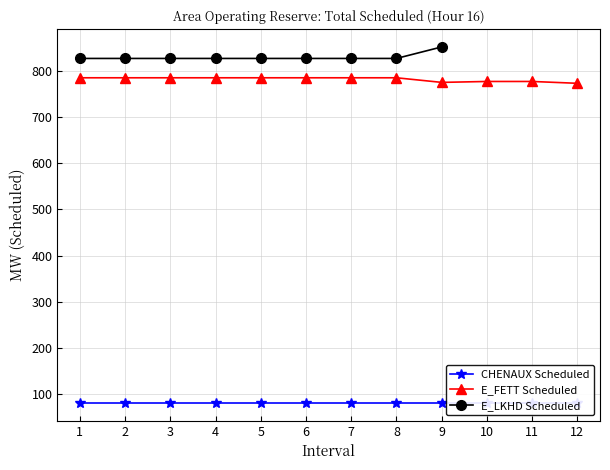

How many lines are shown in the chart?

3